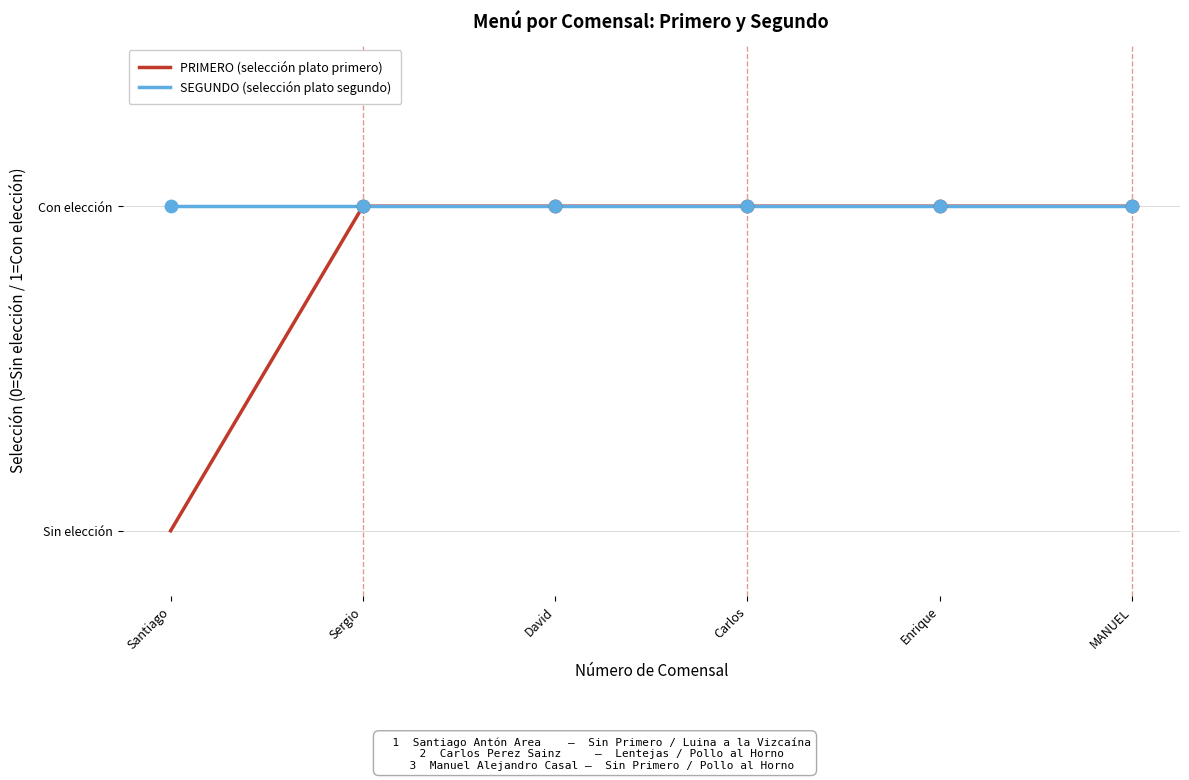

What are all the series names shown in the legend?

PRIMERO (selección plato primero), SEGUNDO (selección plato segundo)